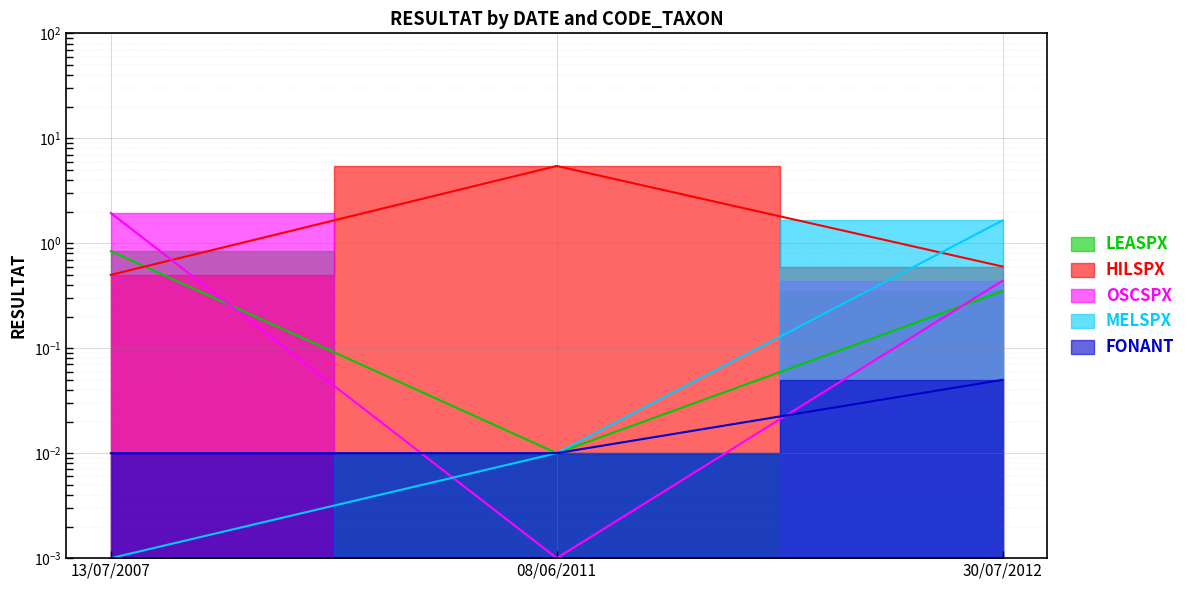

Is the value of HILSPX at 13/07/2007 greater than the value of LEASPX at 13/07/2007?

No